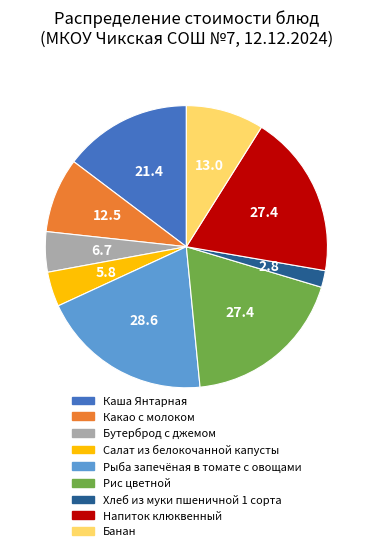

True or false: Бутерброд с джемом accounts for 5% of the total.

True